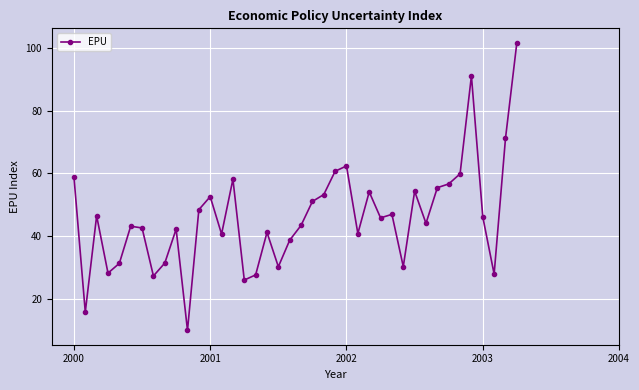

How many interior local peaks (higher than both neighbors) does the data have?

11